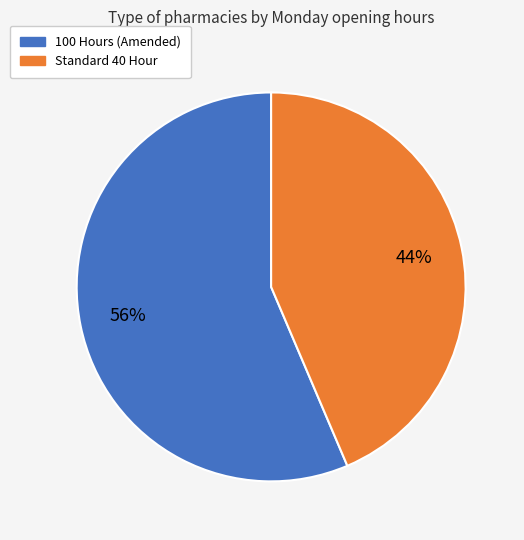

What percentage is the 100 Hours (Amended) slice, to the nearest percent?

56%